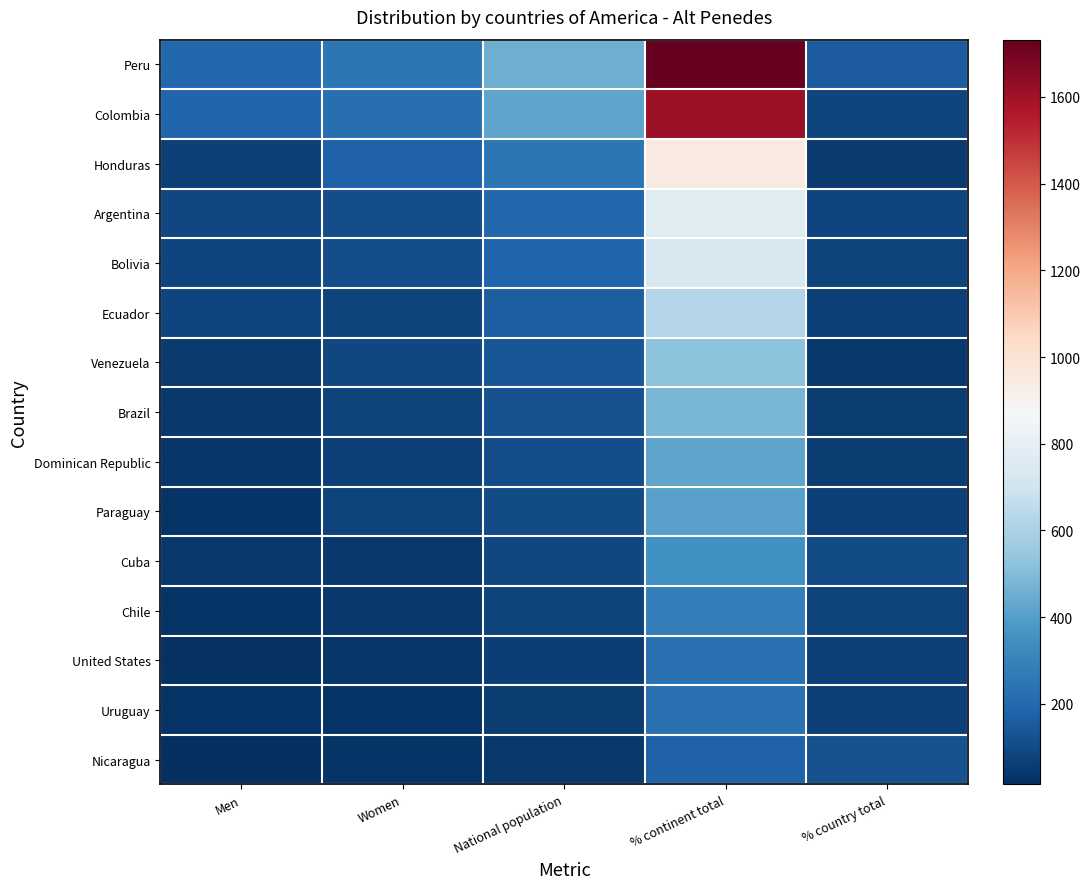

True or false: Dominican Republic has a value of 109 at National population.

True